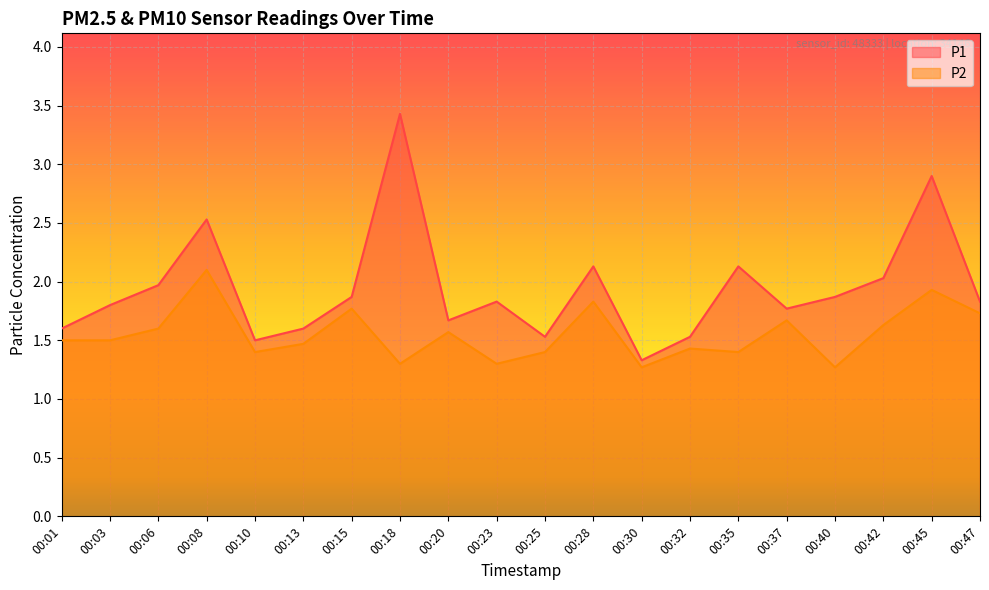

What is the sum of the P1 values at 00:28 and 00:25?

3.7